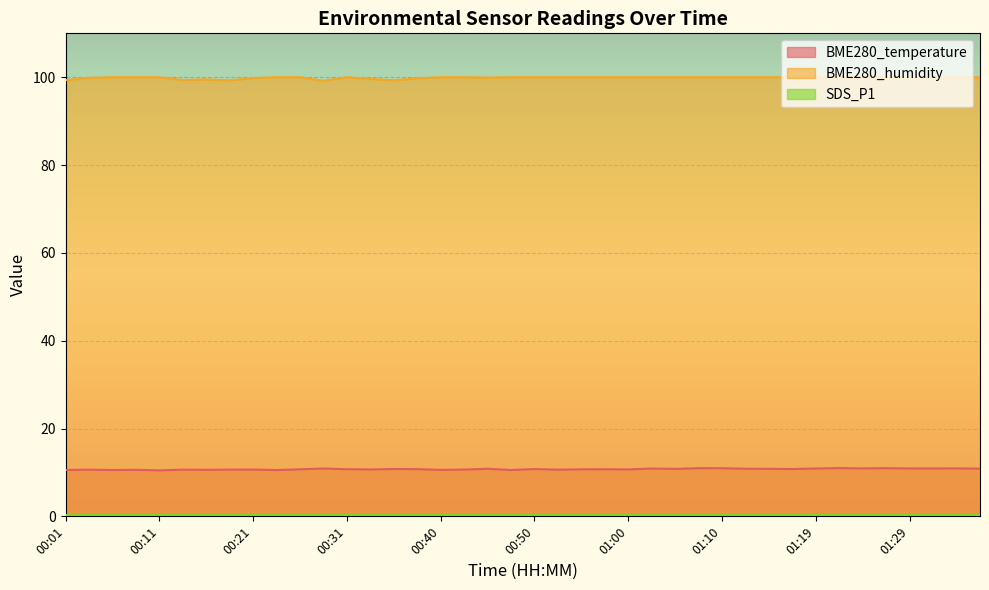

What is the approximate value of BME280_temperature at 00:53?

10.6